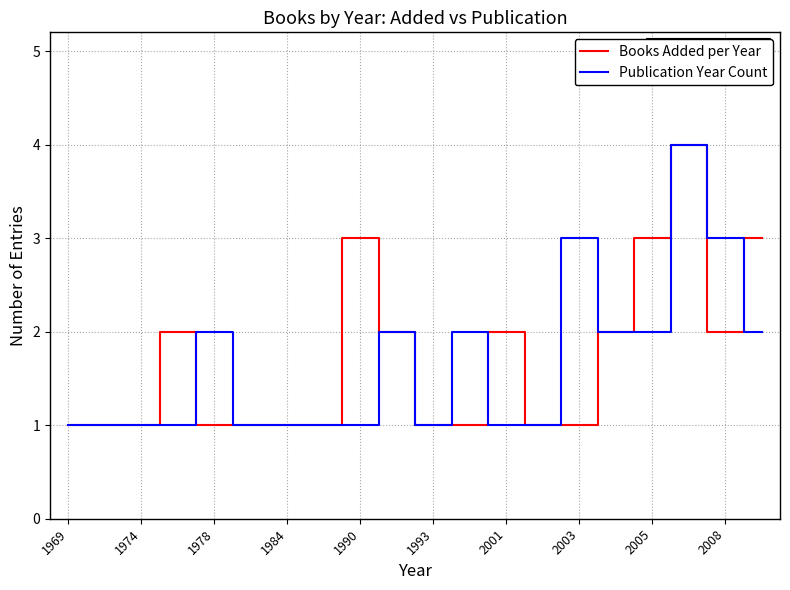

What is the highest value of the Books Added per Year series?

4